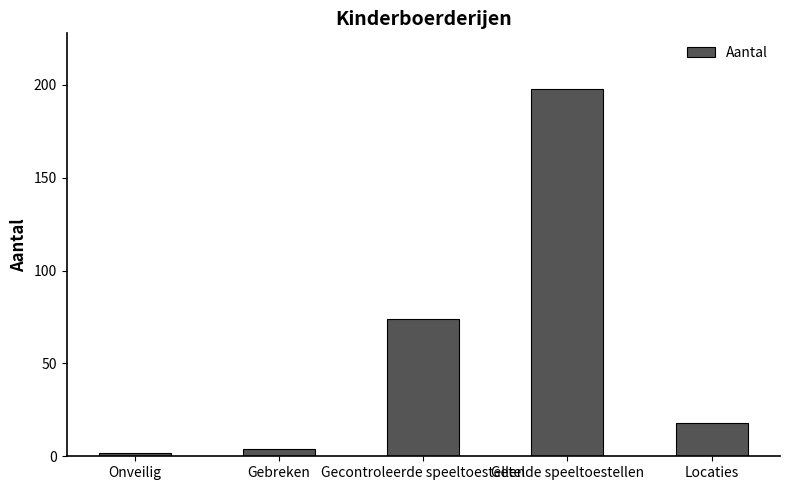

Between Gebreken and Locaties, which is larger?

Locaties